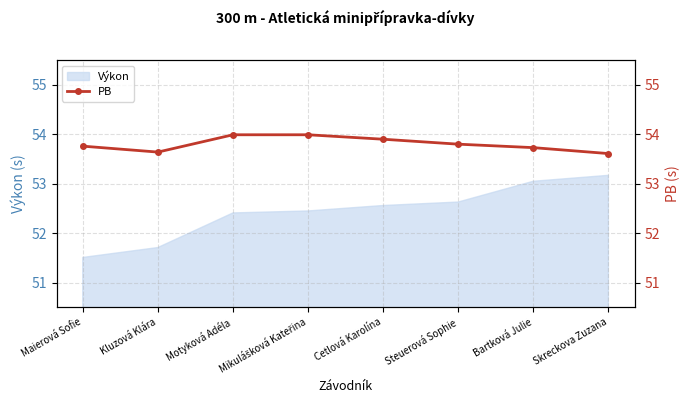

Approximately how many times larger is the value at Kluzová Klára compared to Motyková Adéla?

1.0